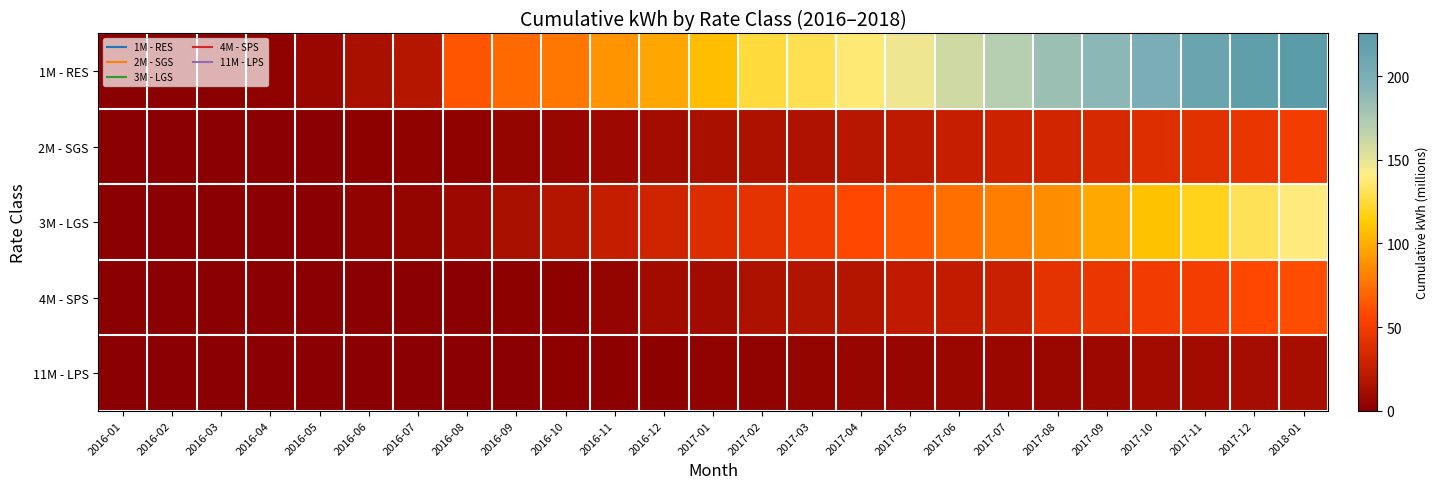

At 2017-02, list the series in order from smallest to largest.

11M - LPS, 2M - SGS, 4M - SPS, 3M - LGS, 1M - RES